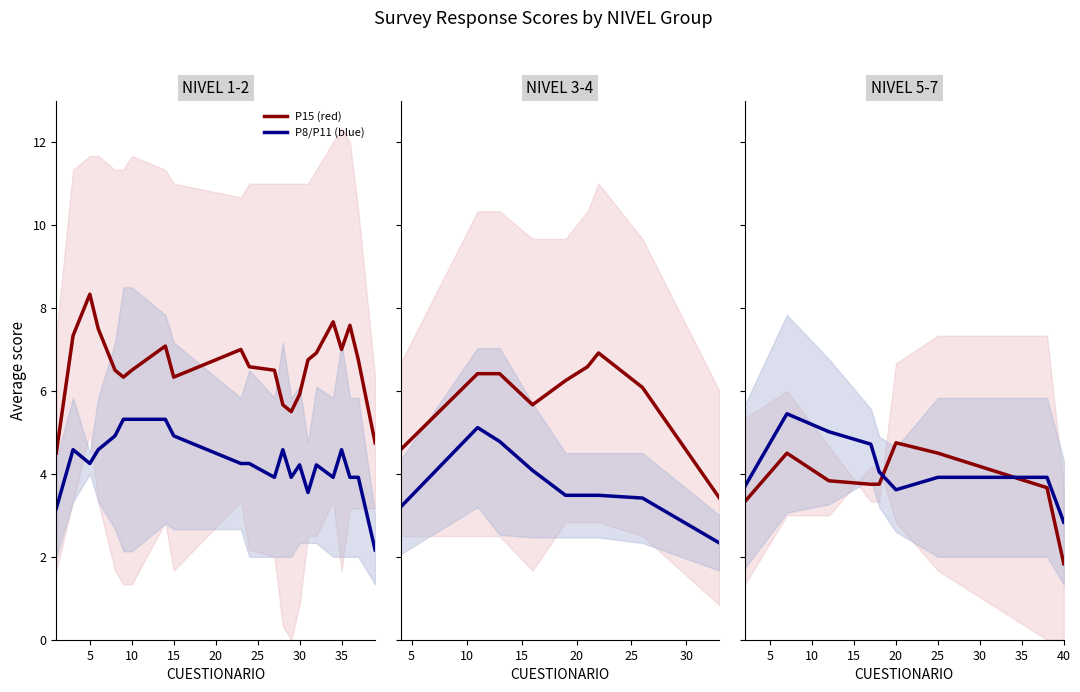

What is the difference between the maximum and minimum values in the P15 (red) series?

2.9